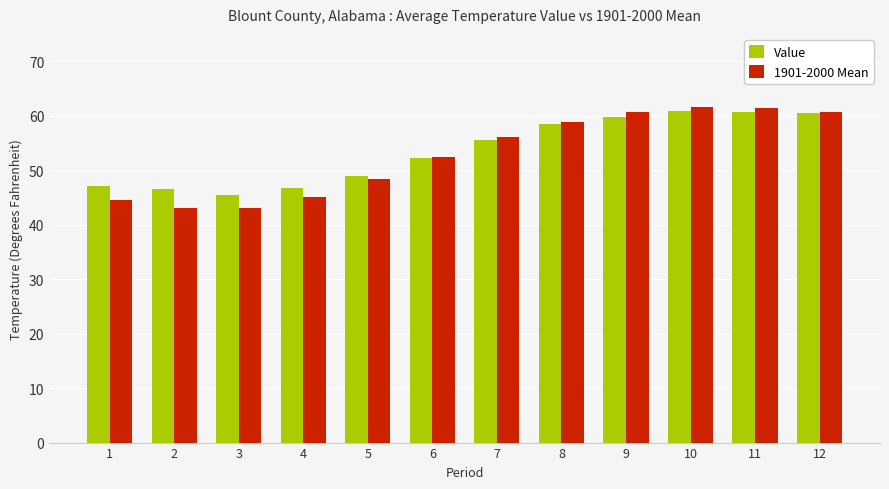

What value does the 1901-2000 Mean series have at 6?

52.4